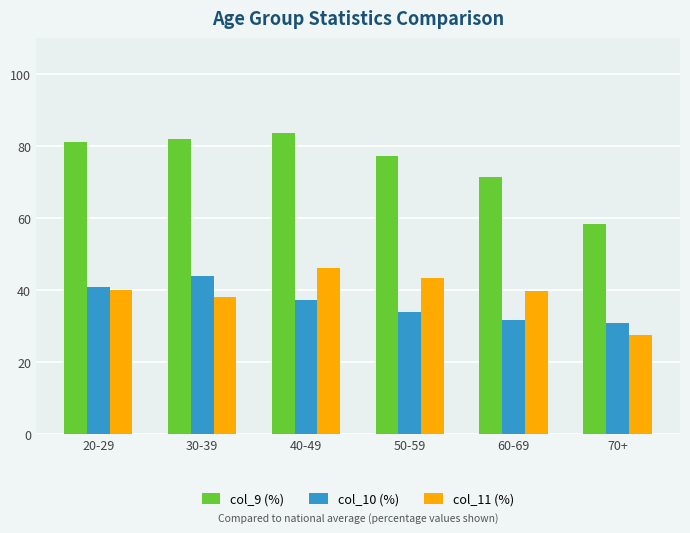

What position from the right is 50-59?

3